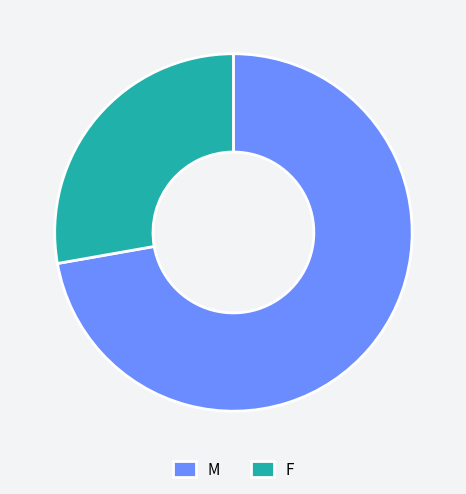

Rank the categories by value from highest to lowest.

M, F